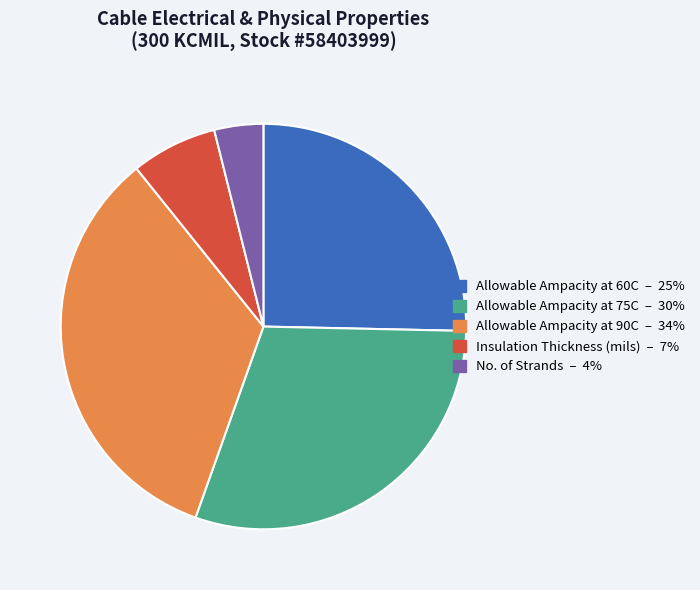

Is Insulation Thickness (mils) the majority of the pie?

No